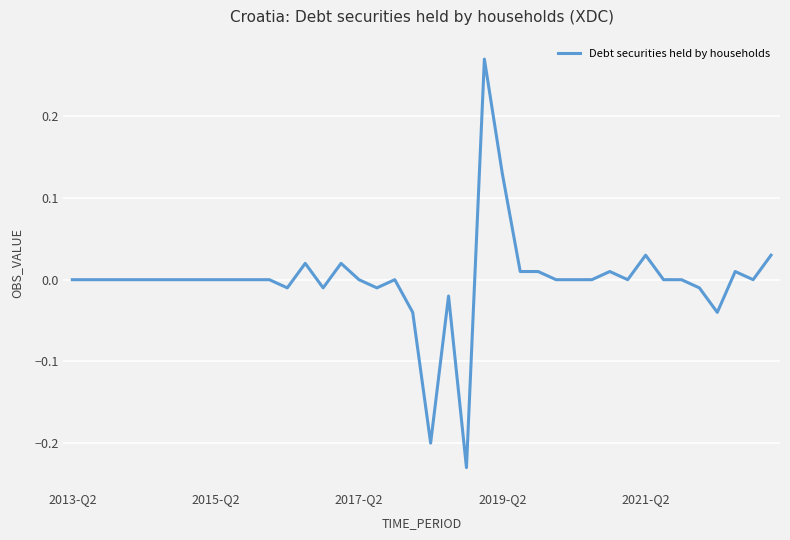

What is the difference between the maximum and minimum values?

0.5